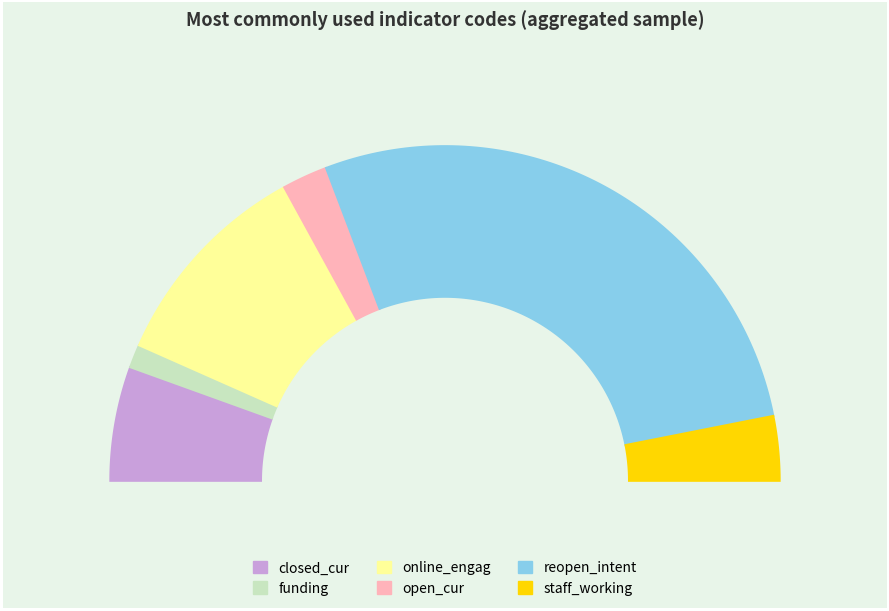

To the nearest percent, what percentage of the pie is online_engag?

21%